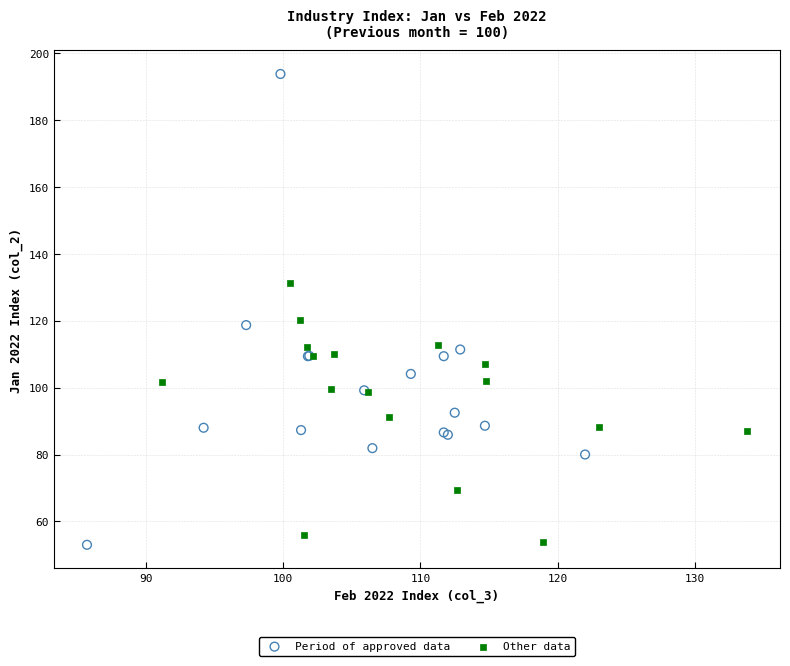

Which series has the largest Y range (max minus min)?

Period of approved data